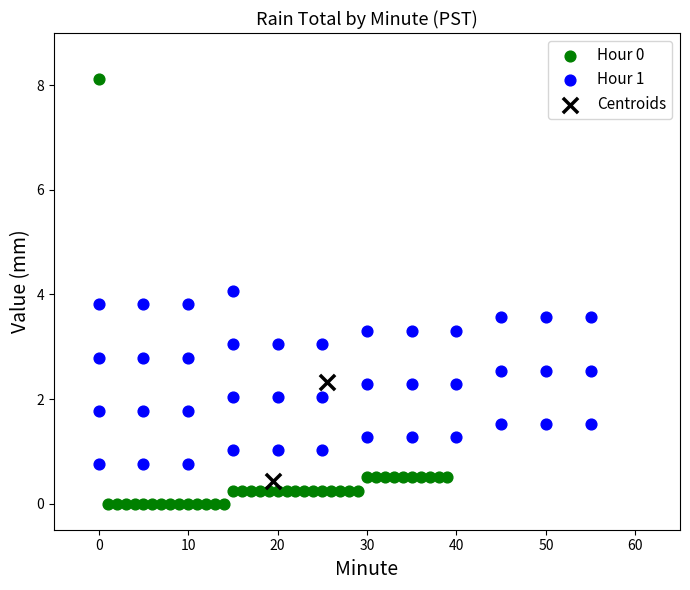

What are all the series names shown in the legend?

Hour 0, Hour 1, Centroids